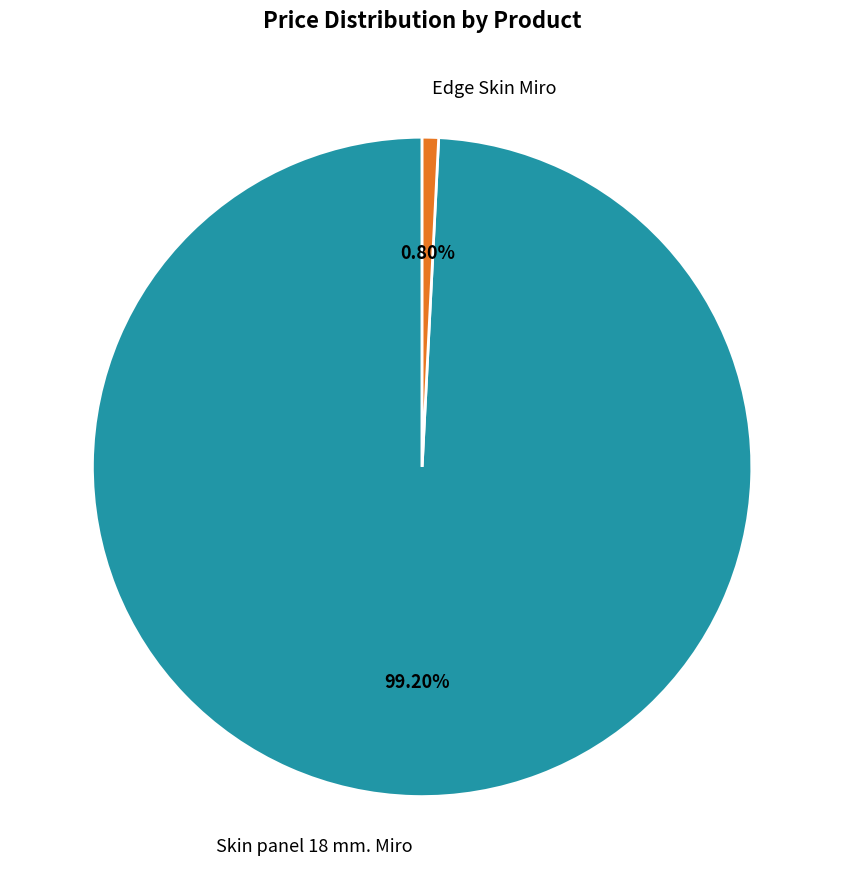

How many slices are in this pie chart?

2